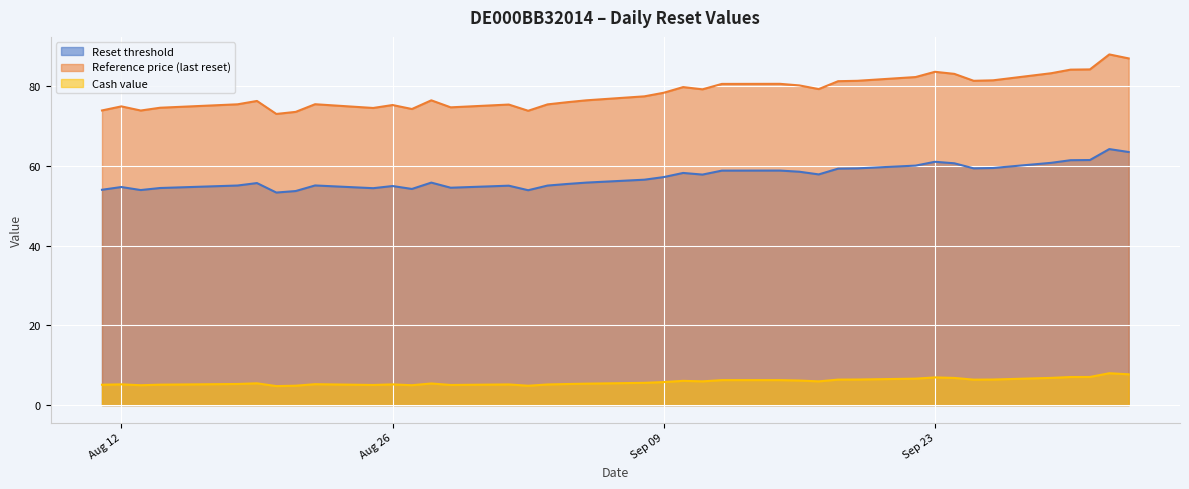

What is the difference between the maximum and minimum values in the Cash value series?

3.2